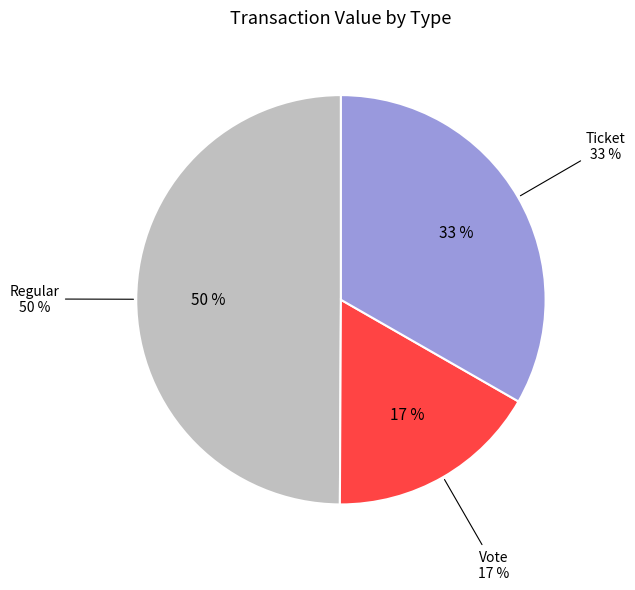

True or false: Regular accounts for 10% of the total.

False